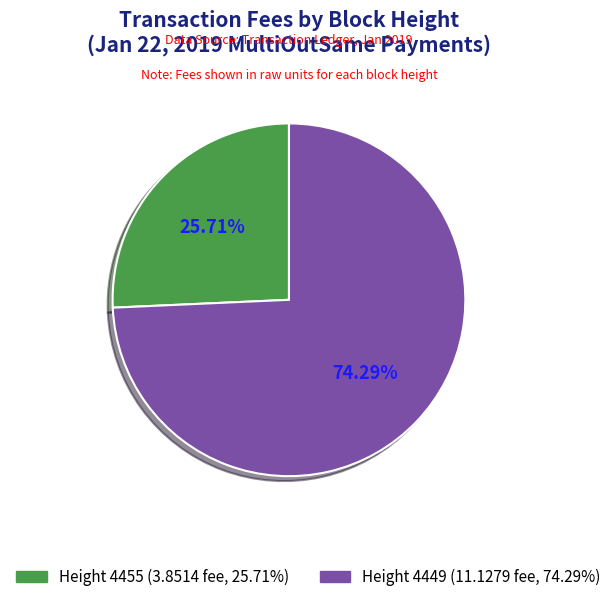

What is the ratio of the value at Height 4449 to the value at Height 4455?

2.9